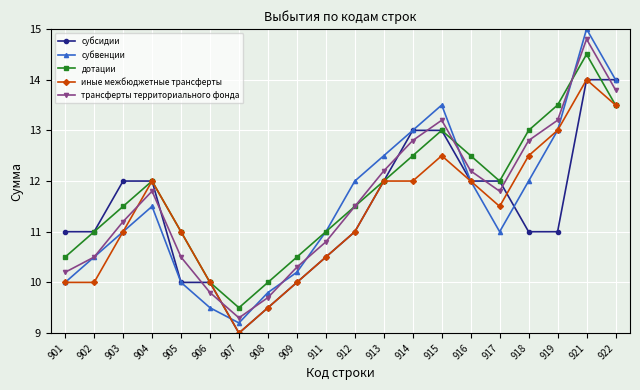

After their last crossing, which series has the higher values: субвенции or дотации?

субвенции